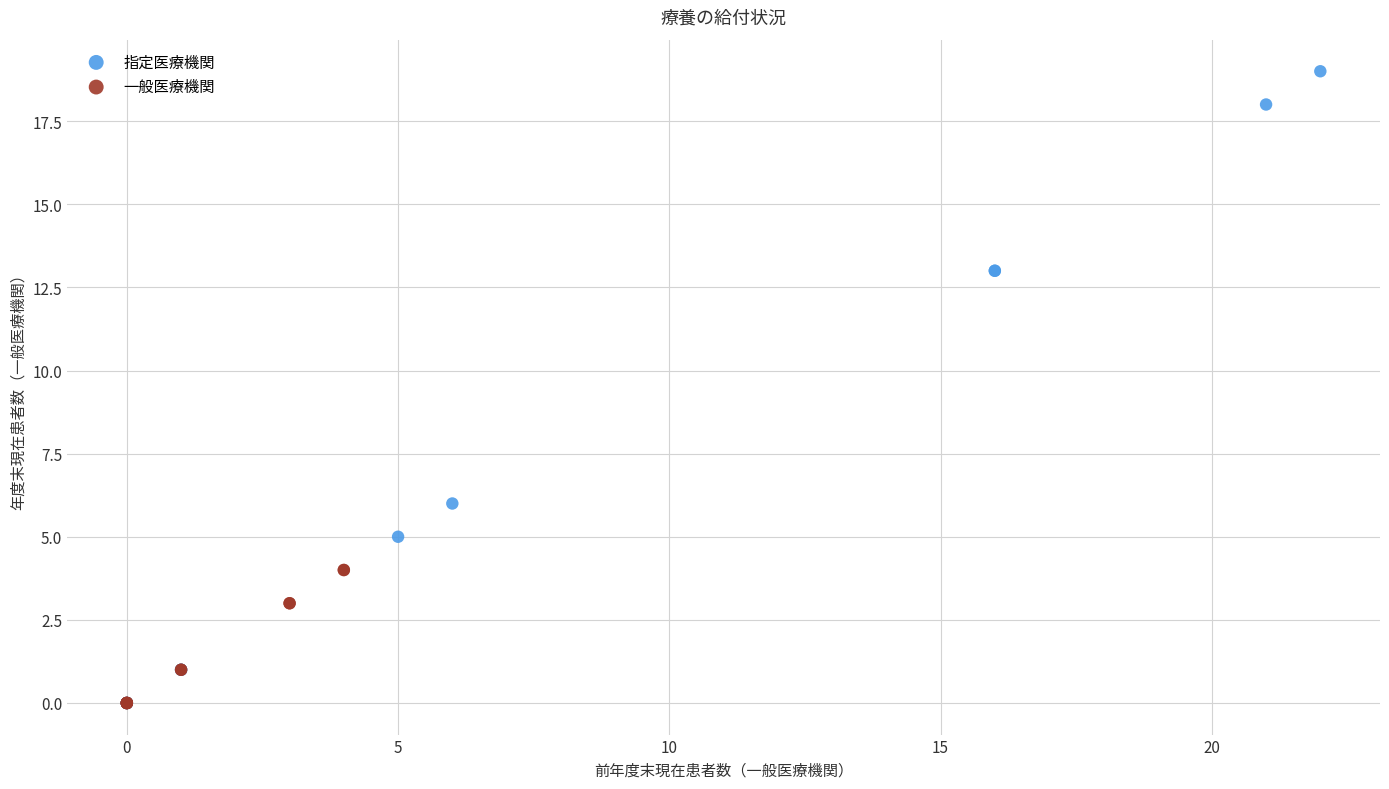

Which series reaches the maximum Y coordinate?

指定医療機関